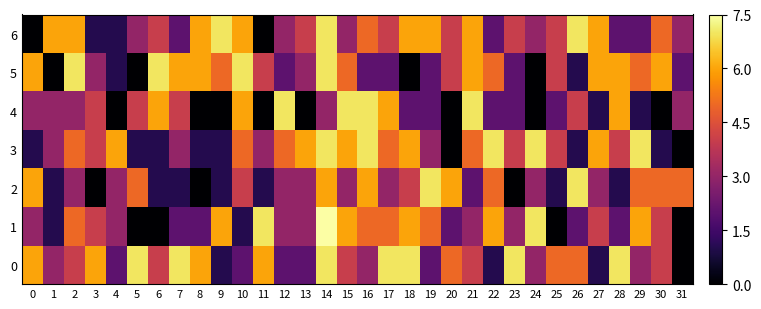

List the series in order of their peak value, highest first.

1, 0, 2, 3, 4, 5, 6